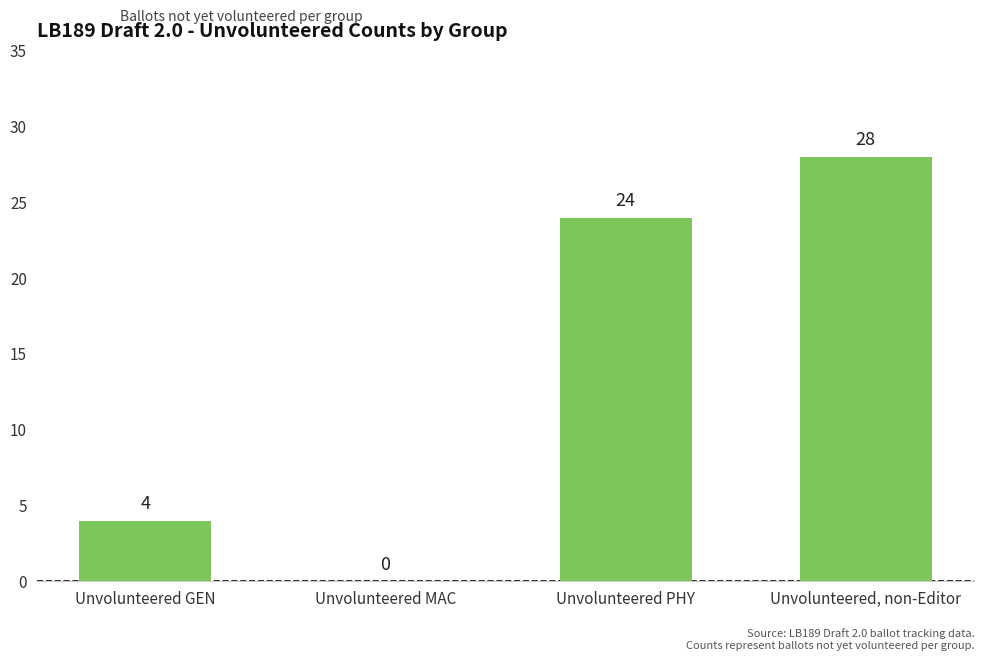

What is the sum of the values at Unvolunteered GEN and Unvolunteered PHY?

28